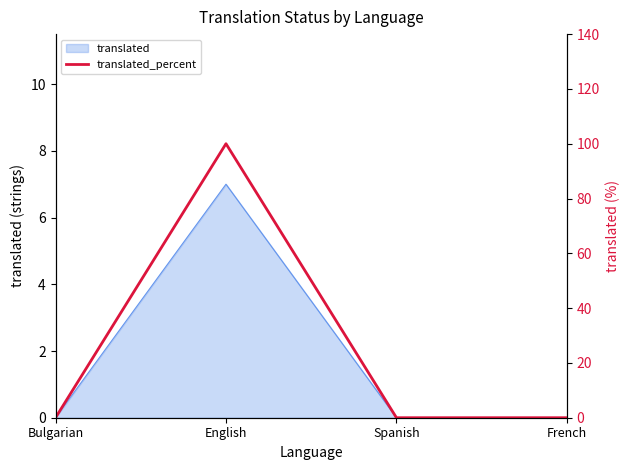

What is the maximum value shown in the chart?

100